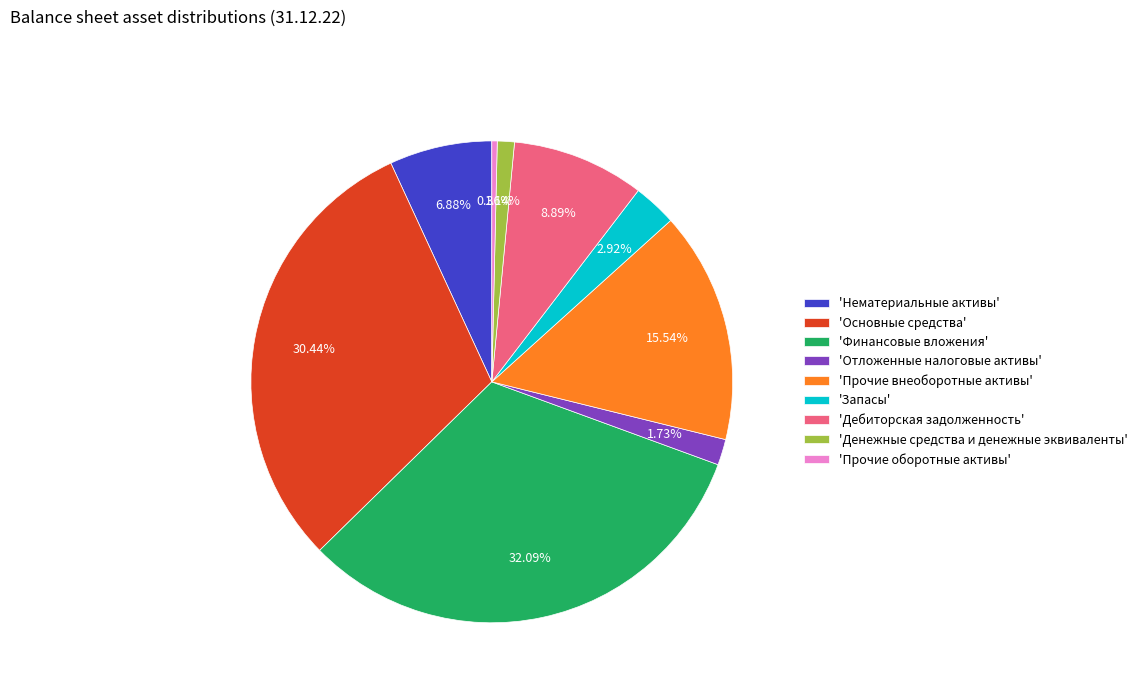

Approximately how many times larger is the value at 'Дебиторская задолженность' compared to 'Финансовые вложения'?

0.3